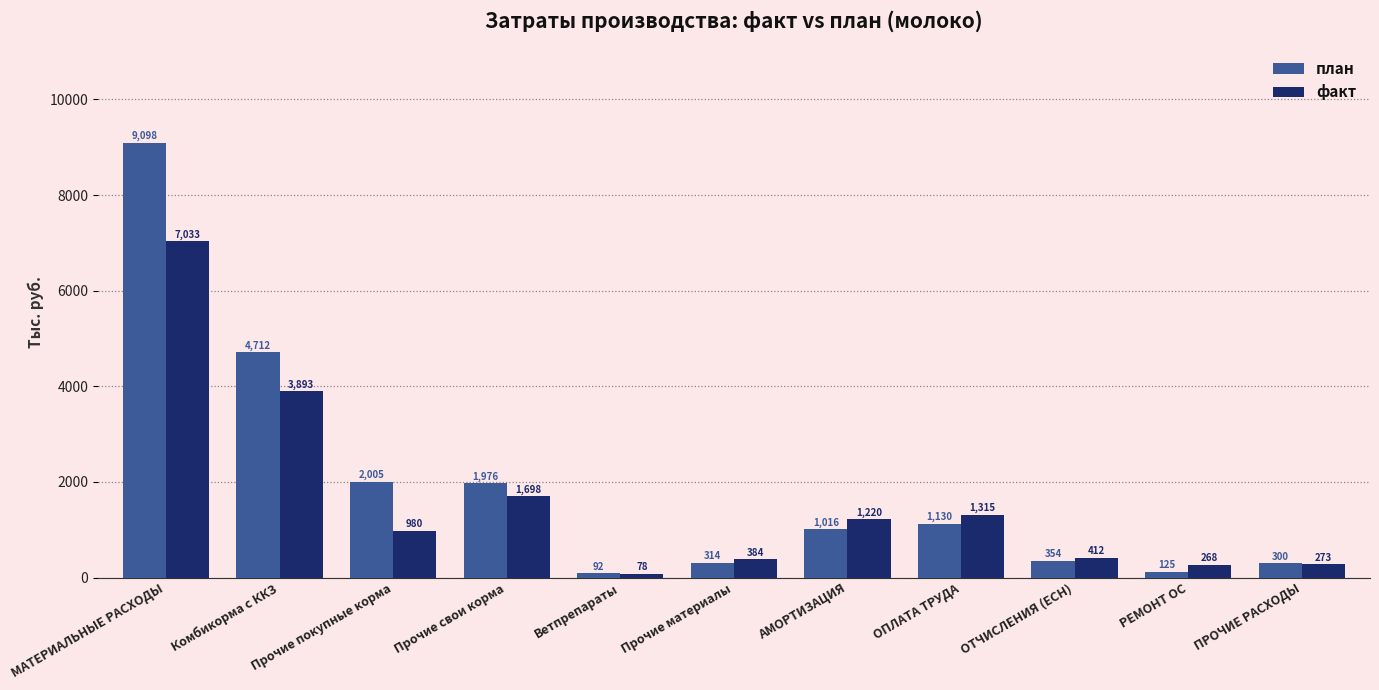

At which category is the sum across all series the highest?

МАТЕРИАЛЬНЫЕ РАСХОДЫ